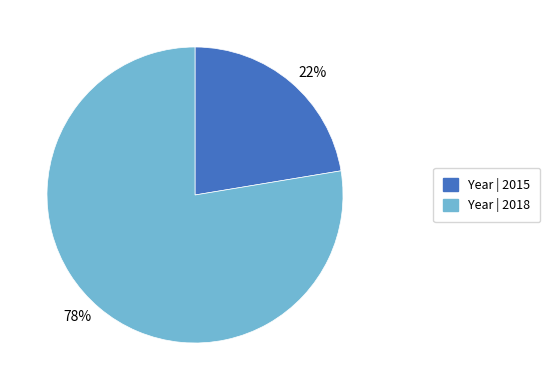

Combined, do 22% and 78% account for over 50%?

Yes